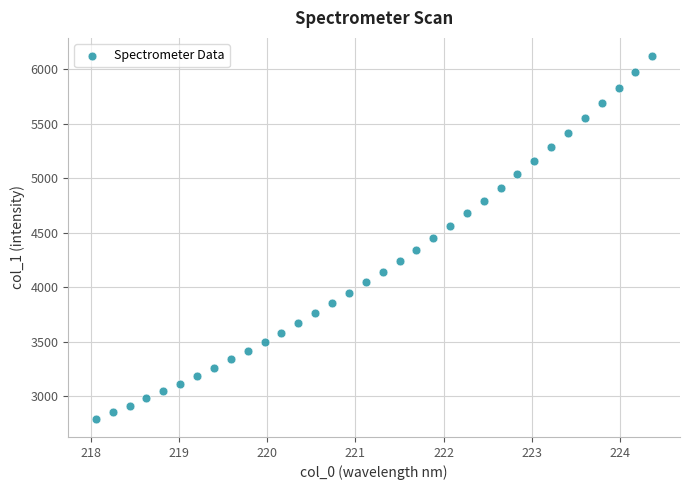

What is the range of X values (max minus min)?

6.3